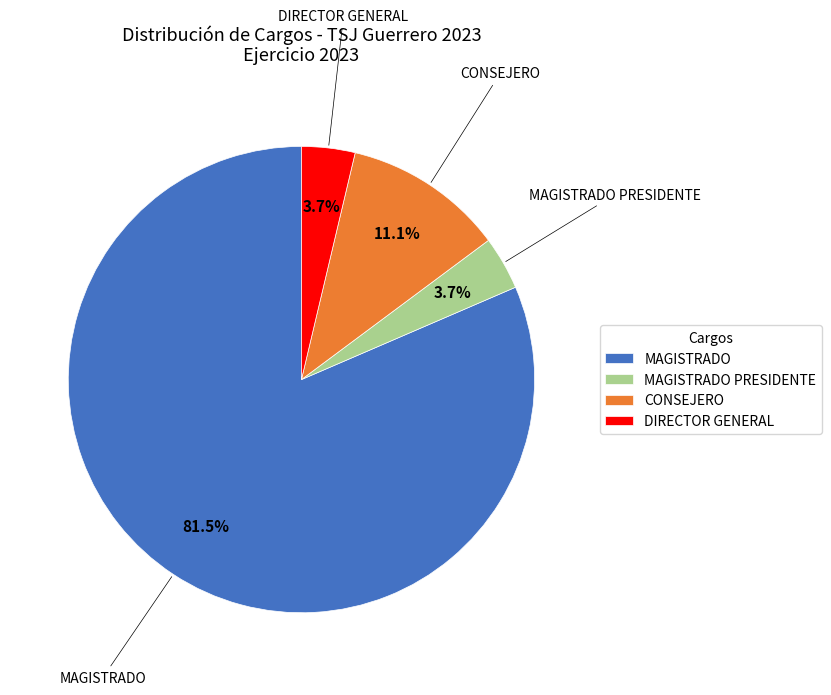

Between MAGISTRADO PRESIDENTE and CONSEJERO, which is larger?

CONSEJERO